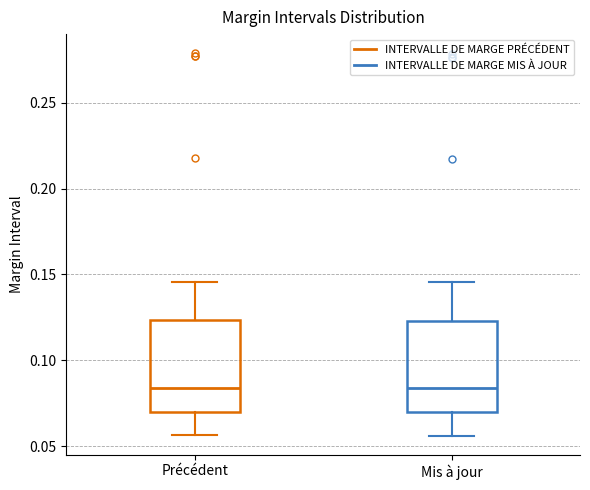

Reading left to right, transcribe this box plot: for each box, give where its median line is, the range the box spans, and where its two whiskers end, as read against the y-axis. The values are not printed on the chart, so give them approximately, as read against the axis.

Précédent: median 0.085, box 0.070 to 0.125, whiskers 0.055 to 0.145
Mis à jour: median 0.085, box 0.070 to 0.125, whiskers 0.055 to 0.145